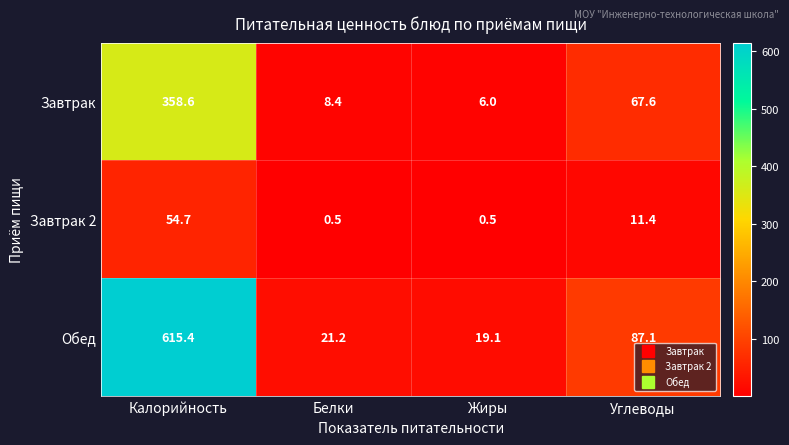

Read the Обед value at Жиры.

19.1